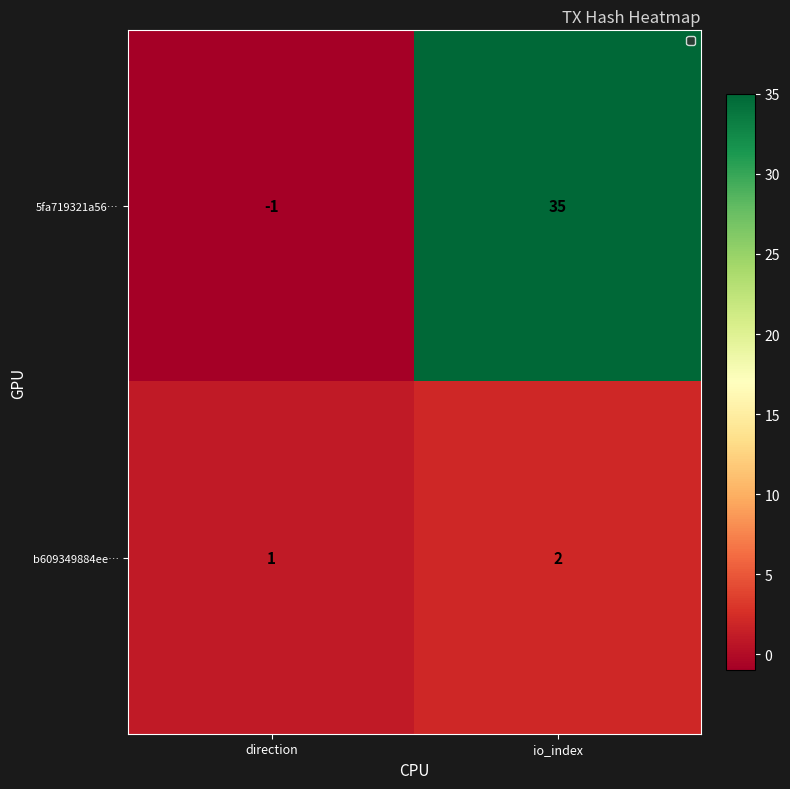

What is the difference between the 5fa719321a56… values at io_index and direction?

36